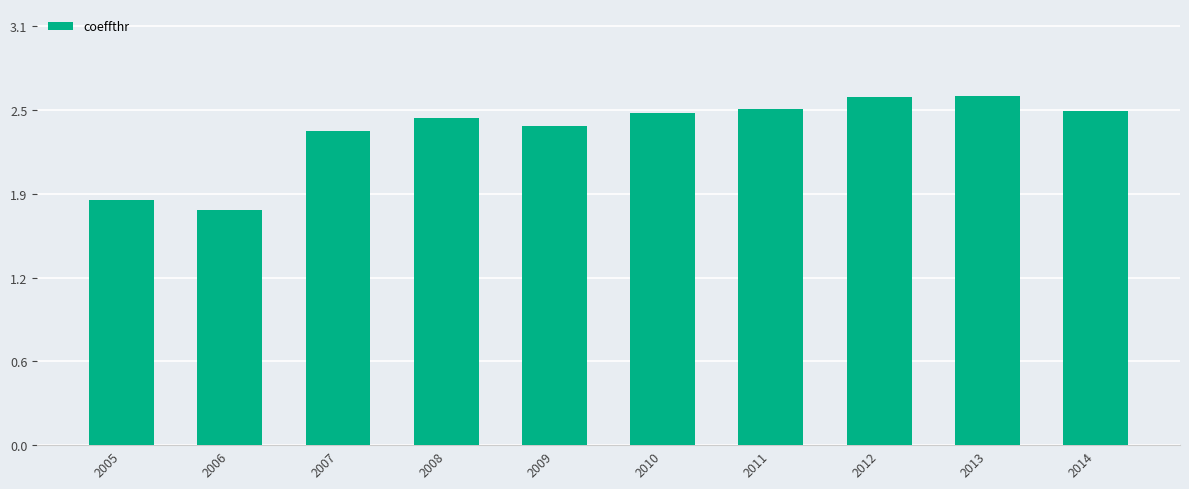

Which category has the highest value across all series?

2013